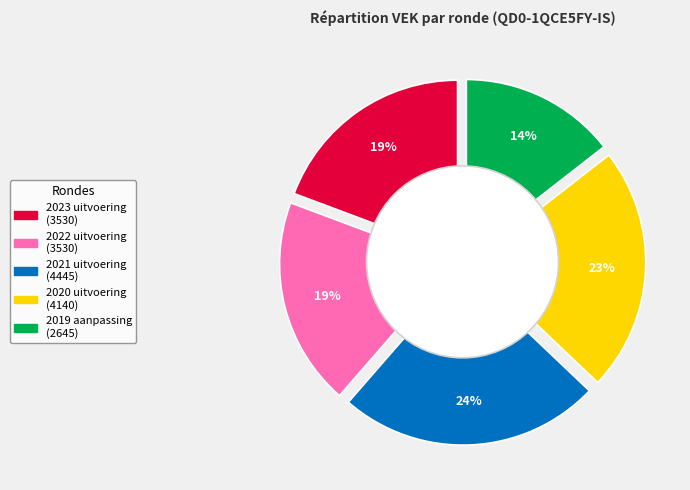

Combined, what portion of the pie is 2020 uitvoering and 2021 uitvoering?

46.9%